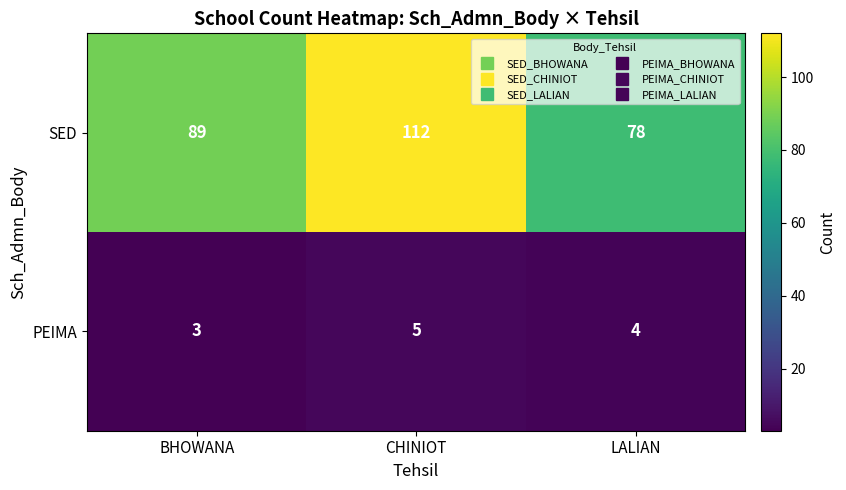

At which label does SED reach its minimum?

LALIAN